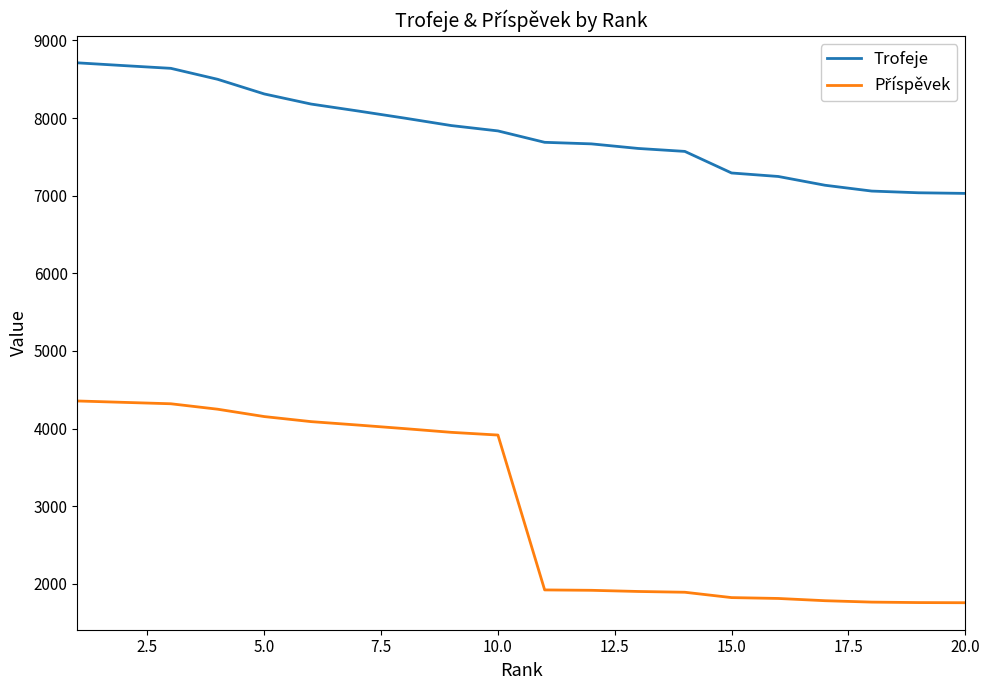

Which series has the largest total across all categories?

Trofeje